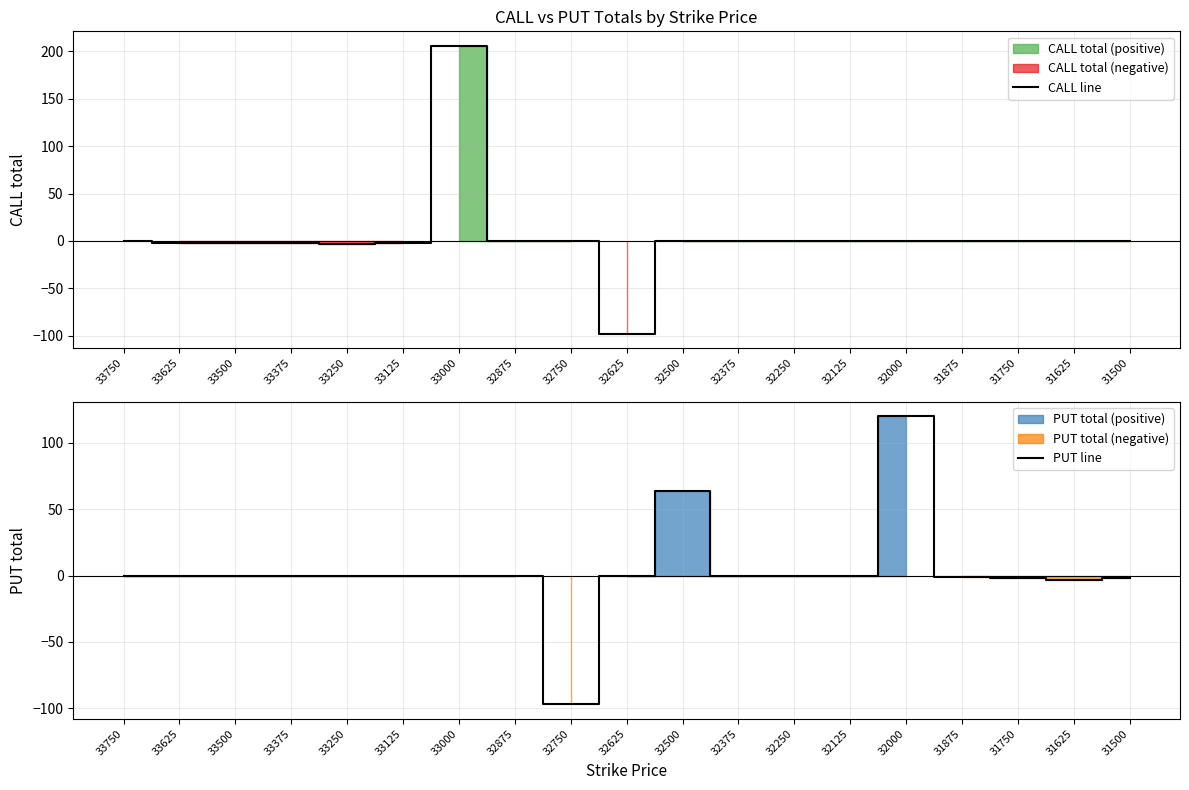

What is the spread (max minus min) of values at 33125?

2